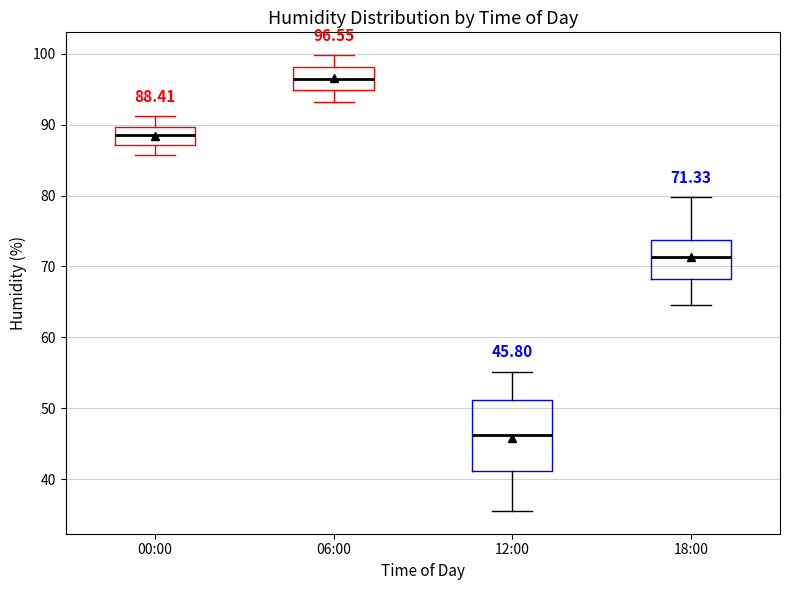

Which box has the highest median line?

06:00